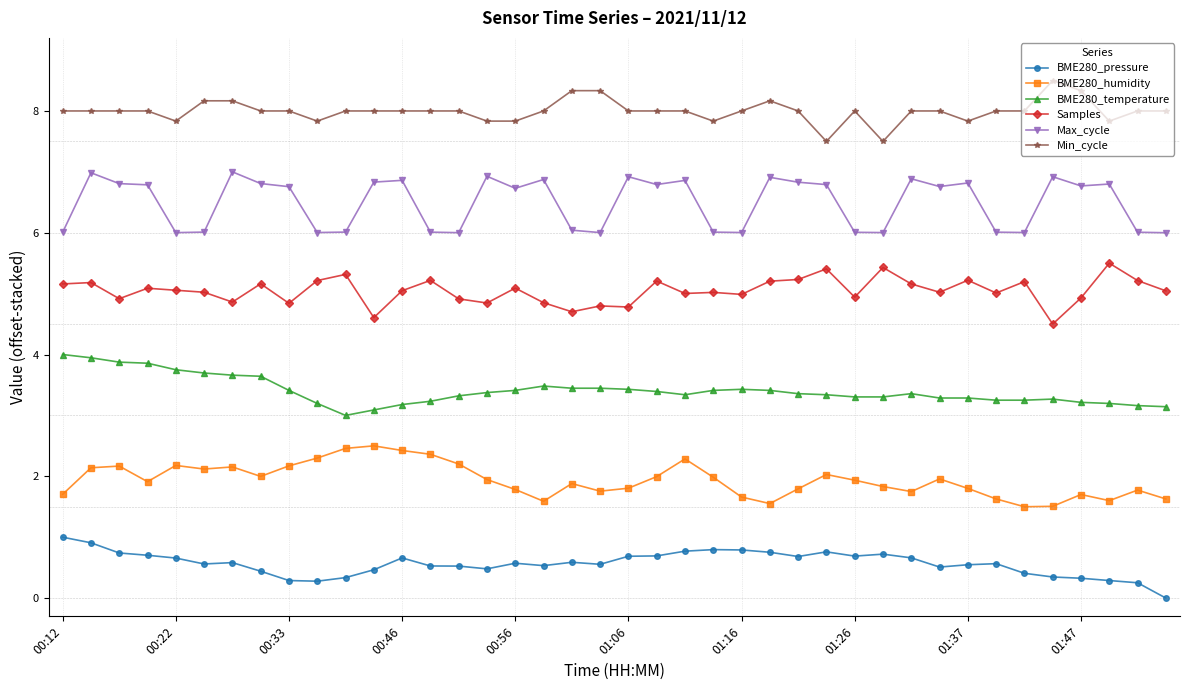

What is the sum of all BME280_humidity values?

77.5